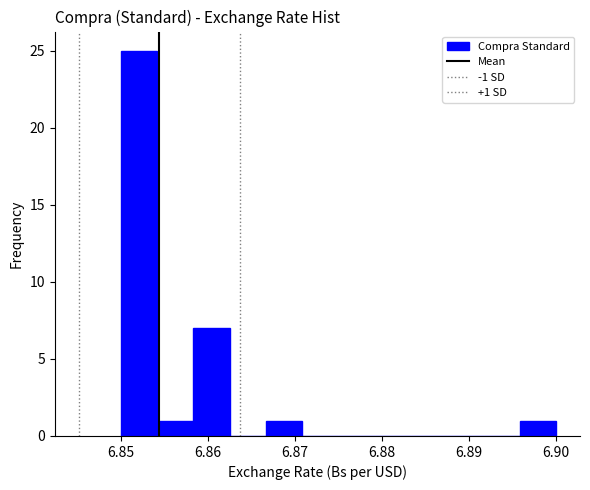

Over which range of the x-axis is the bar tallest?

6.850 to 6.854